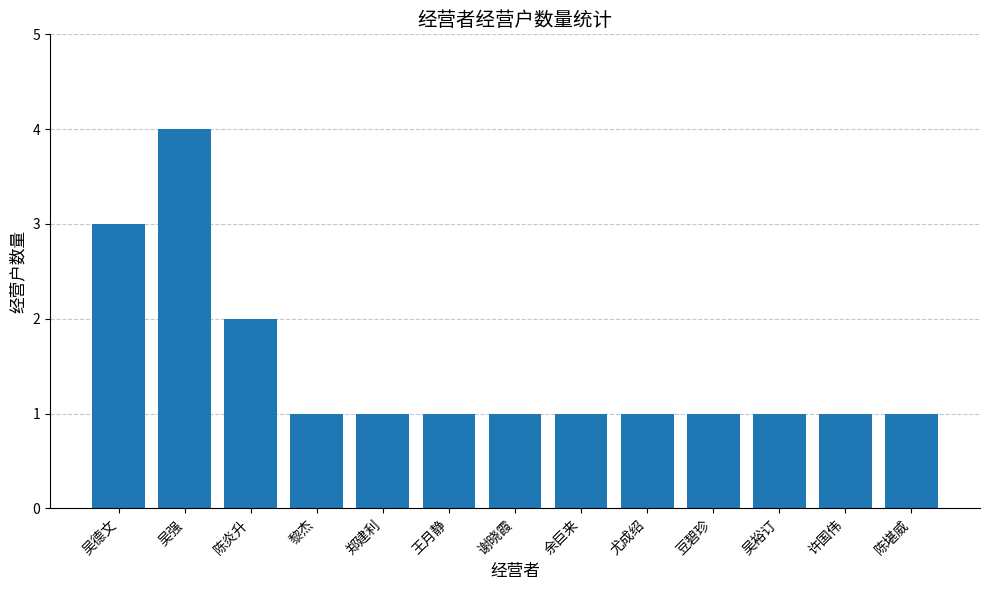

What is the value of the 12th bar from the left?

1